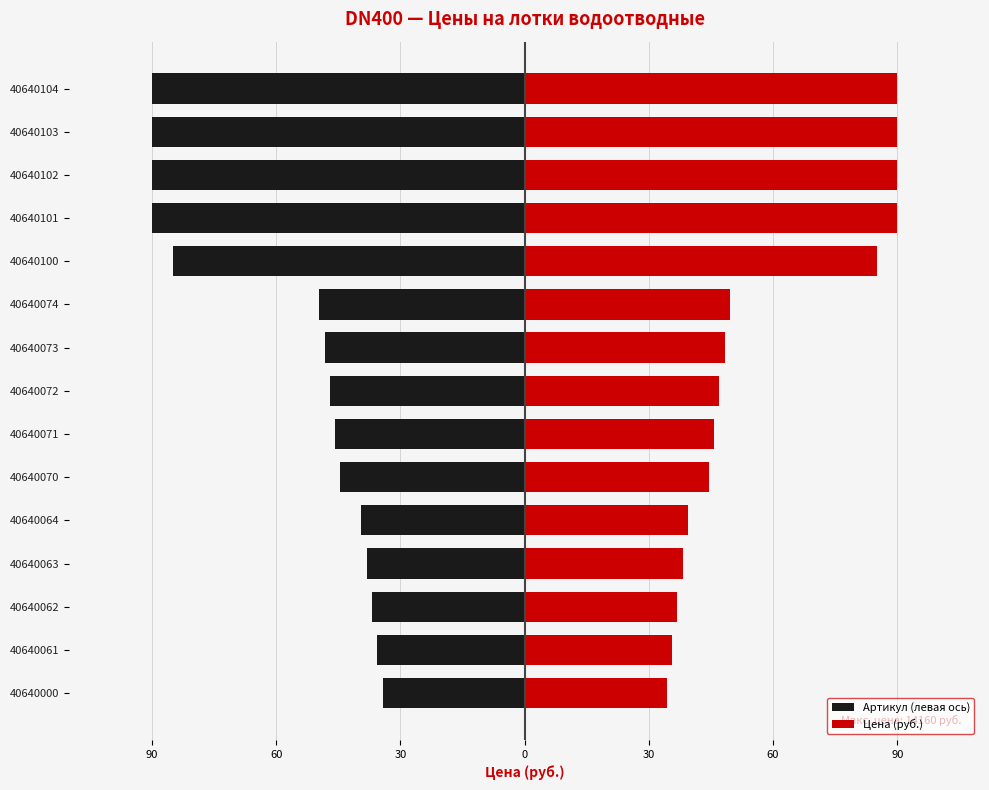

Reading left to right, list all the values displayed in this chart.

Артикул (левая ось): -34.3	-35.6	-36.8	-38.1	-39.4	-44.5	-45.8	-47.1	-48.4	-49.6	-85.0	-90.0	-90.0	-90.0	-90.0
Цена (руб.): 34.3	35.6	36.8	38.1	39.4	44.5	45.8	47.1	48.4	49.6	85.0	90.0	90.0	90.0	90.0